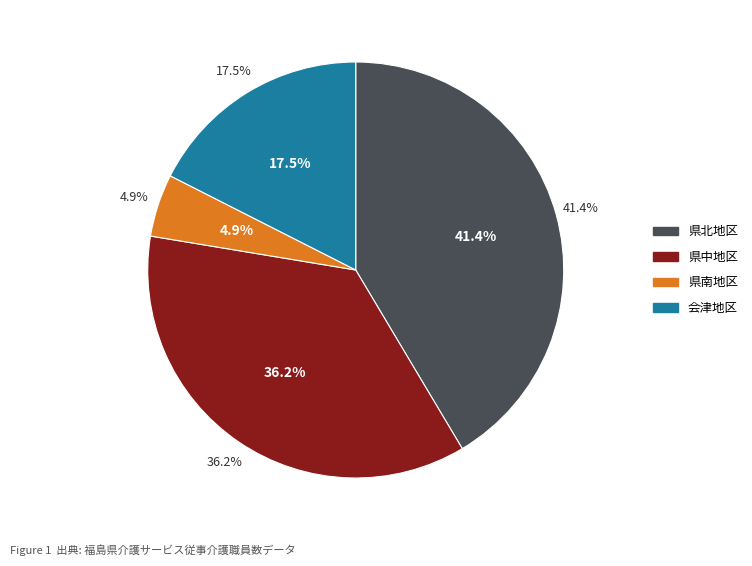

Does any single category account for the majority?

No